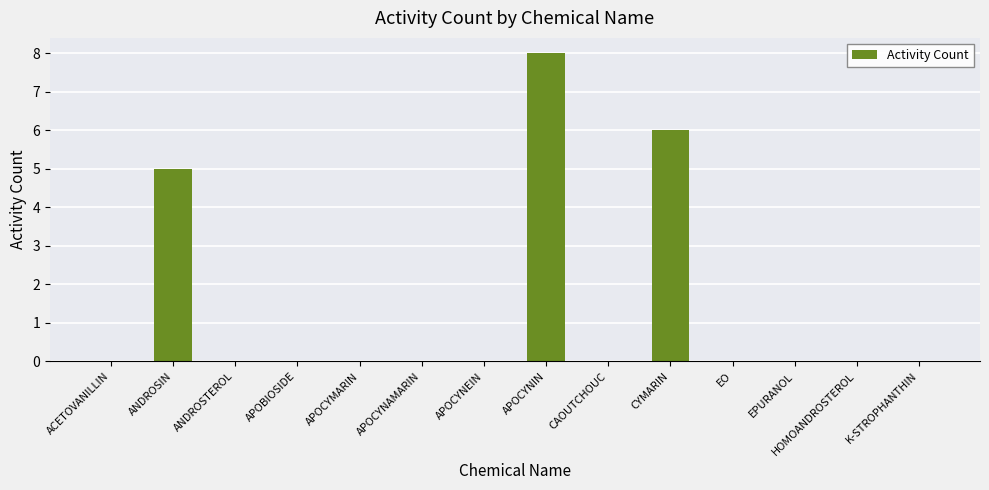

Approximately how many times larger is the value at APOCYNIN compared to ANDROSIN?

1.6